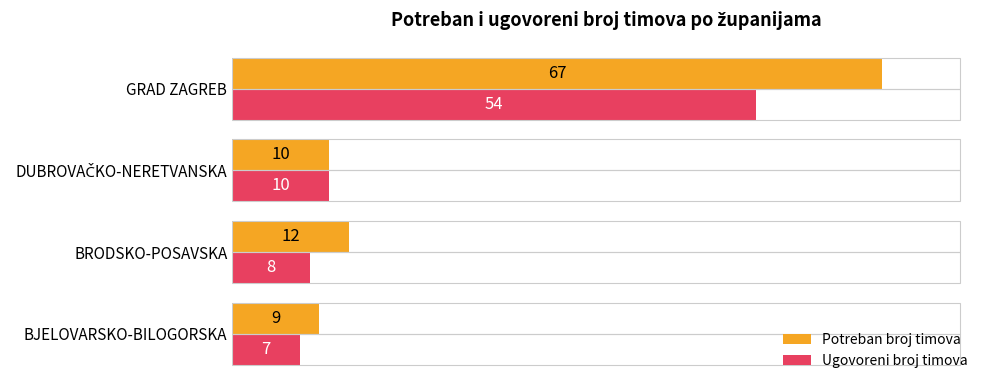

What is the difference between the maximum and minimum values in the Ugovoreni broj timova series?

47